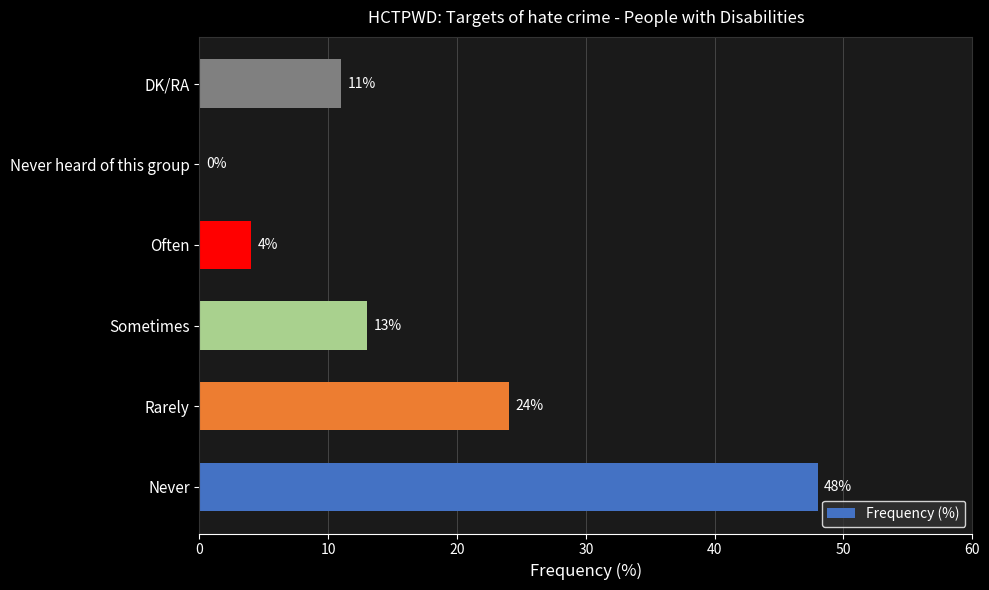

What is the change in value from Never to Often?

-44